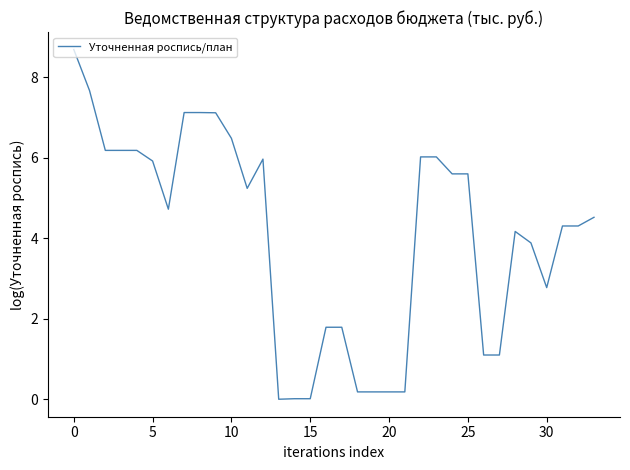

Count the number of categories in the chart.

34